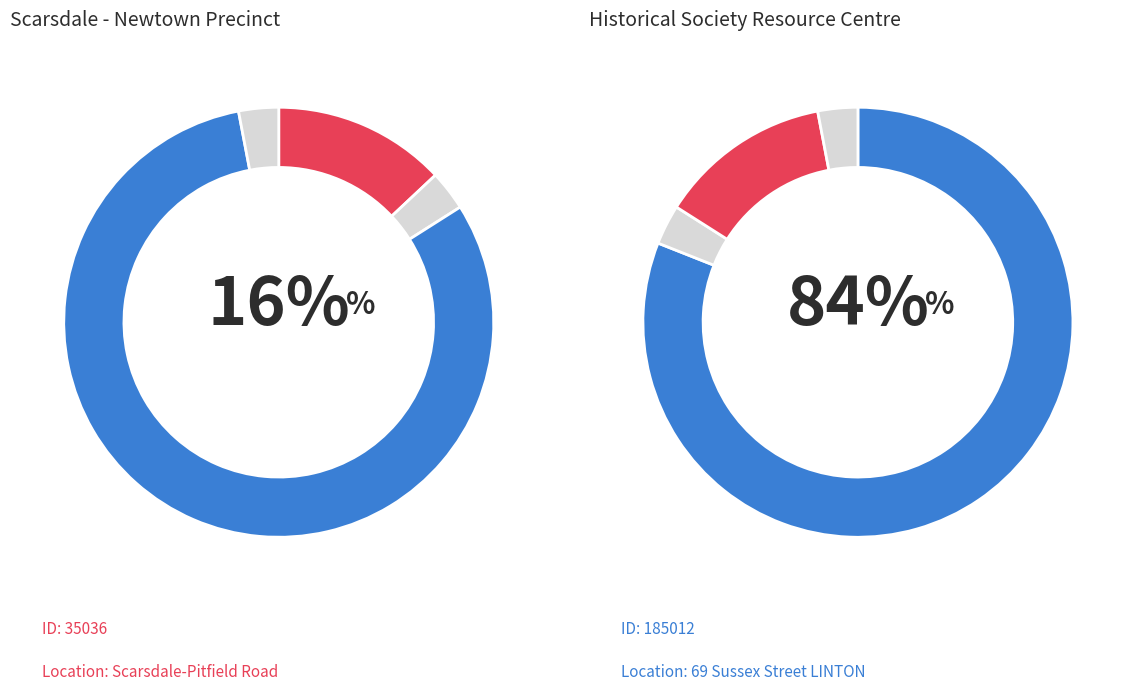

The Scarsdale - Newtown Precinct slice represents 24% of the pie. True or false?

False